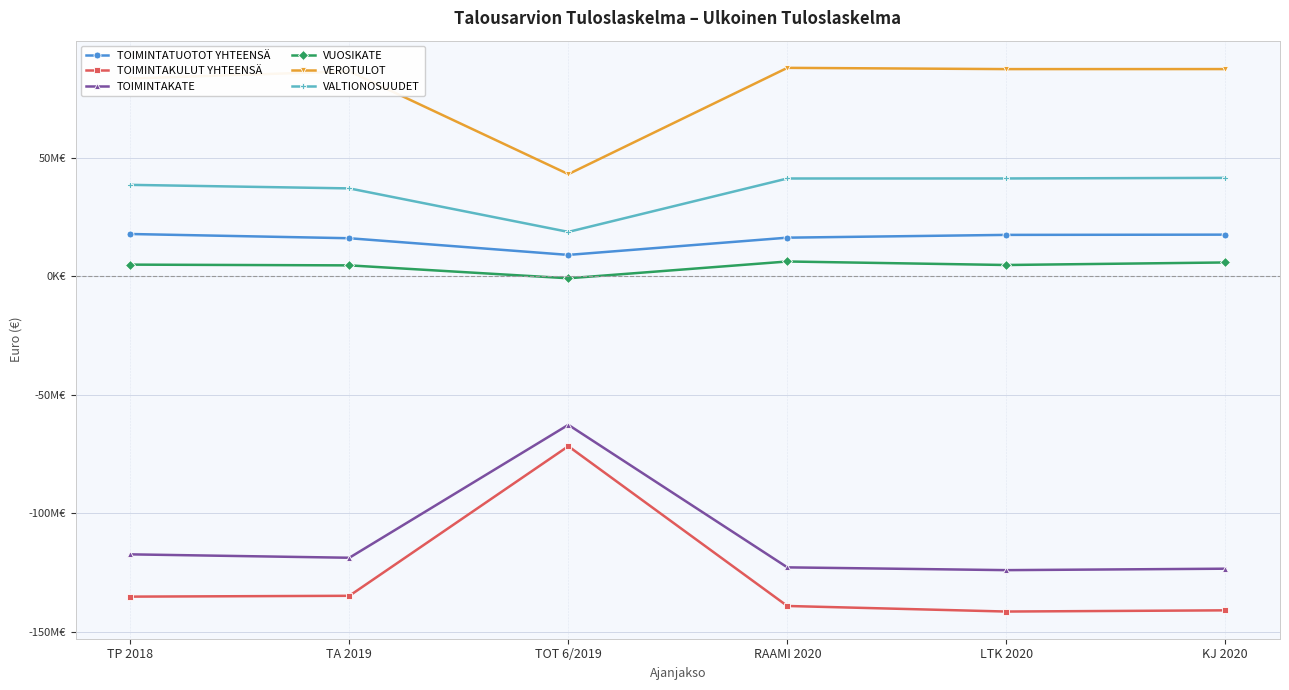

In TOIMINTATUOTOT YHTEENSÄ, how many points are lower than both neighbors (excluding endpoints)?

1